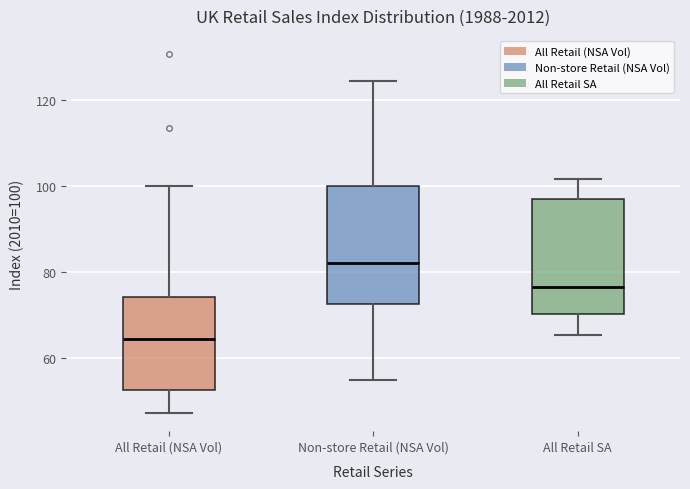

Which box has the lowest median line?

All Retail (NSA Vol)